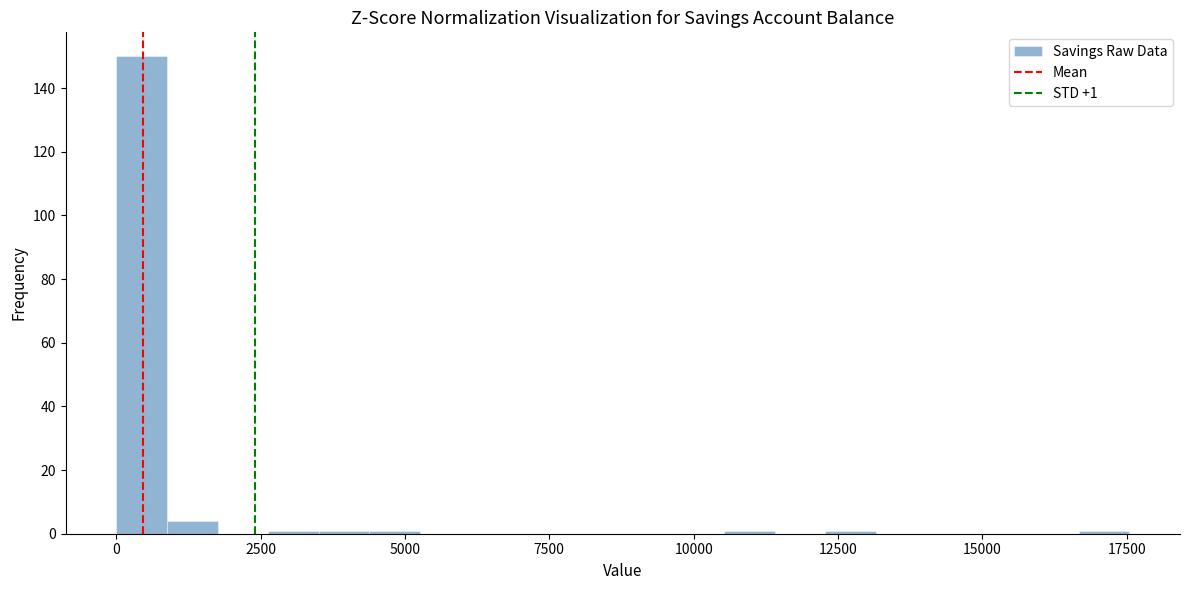

Read against the x-axis, roughly where is the centre of the tallest bar?

500